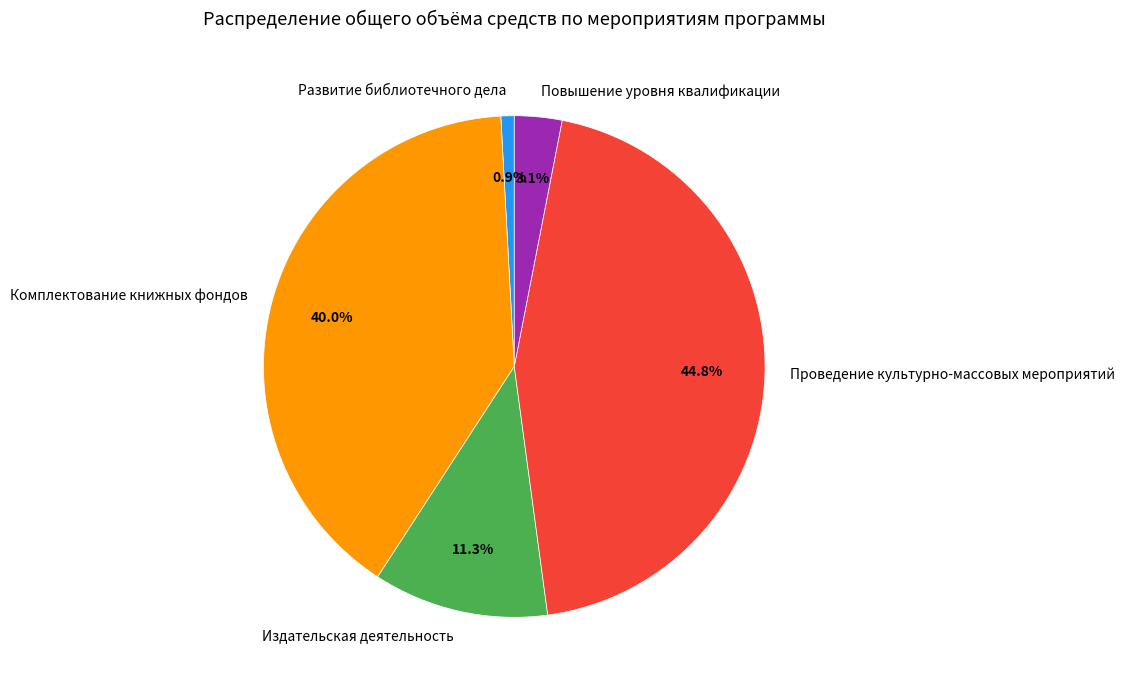

What is the ratio of the value at Комплектование книжных фондов to the value at Проведение культурно-массовых мероприятий?

0.9